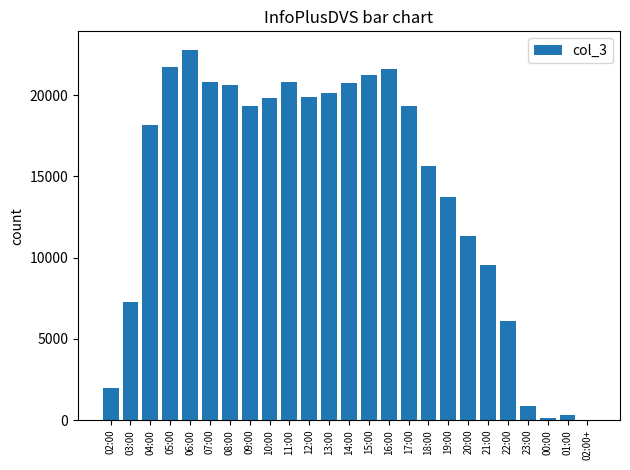

What is the maximum value shown in the chart?

22783